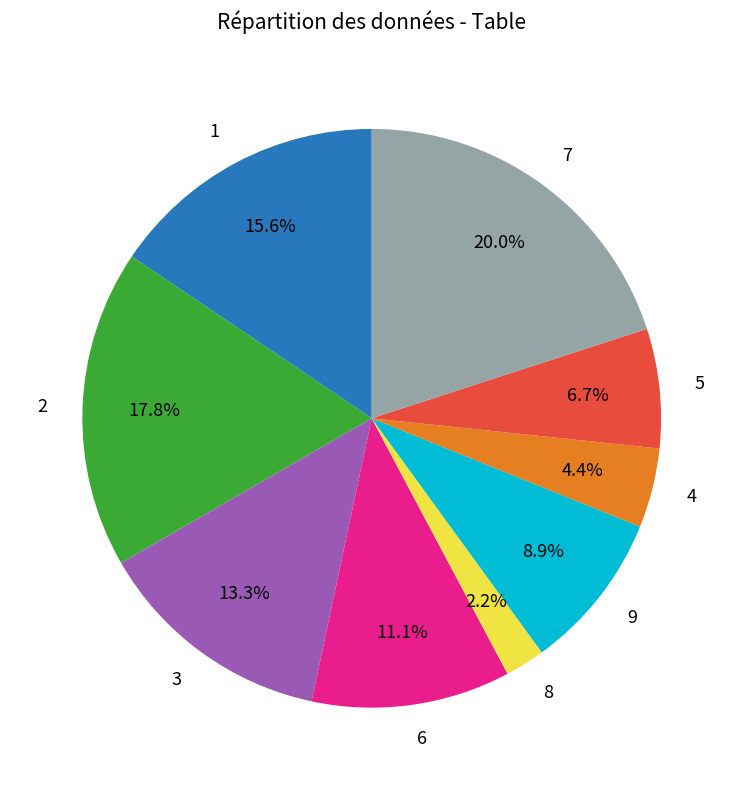

Which slice is the smallest?

8